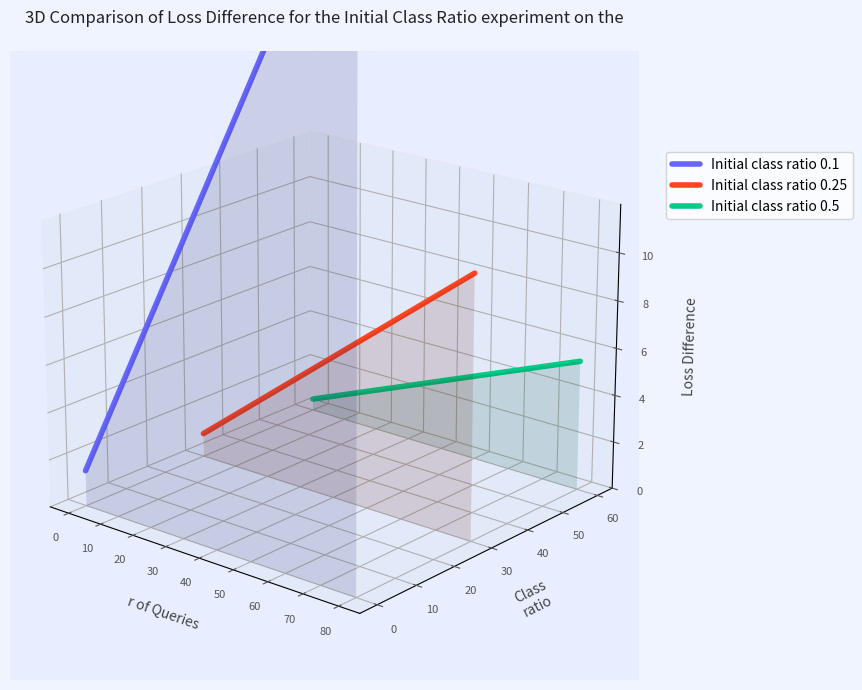

Between 30 and 50, which series saw the biggest shift?

Initial class ratio 0.1